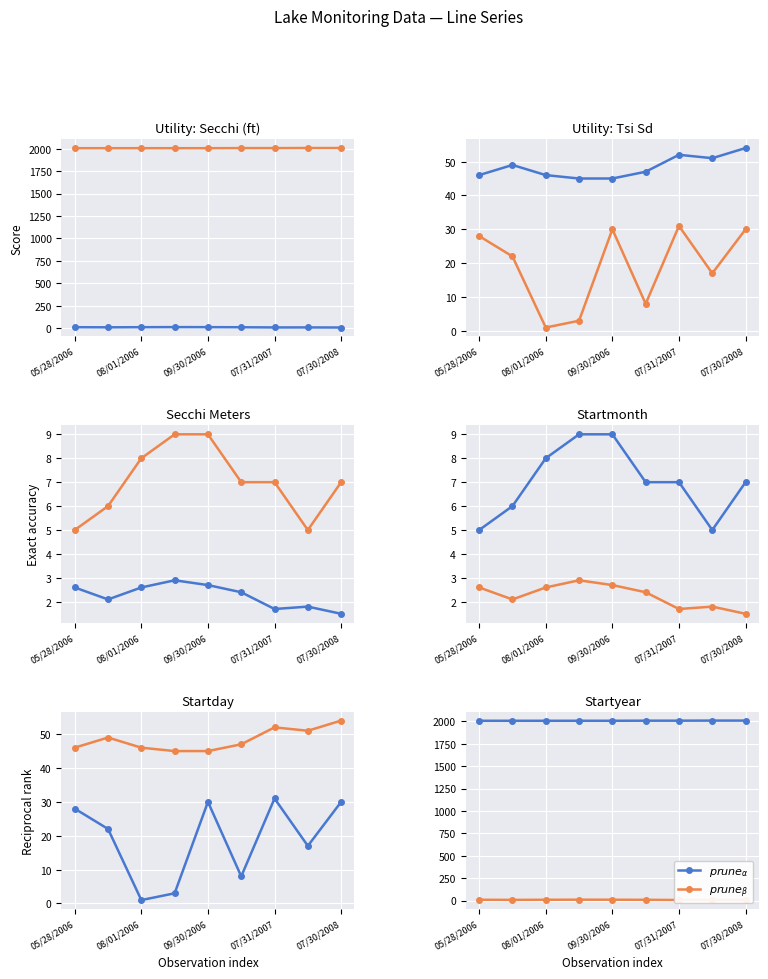

True or false: $prune_{\alpha}$ and $prune_{\beta}$ cross at least once.

False